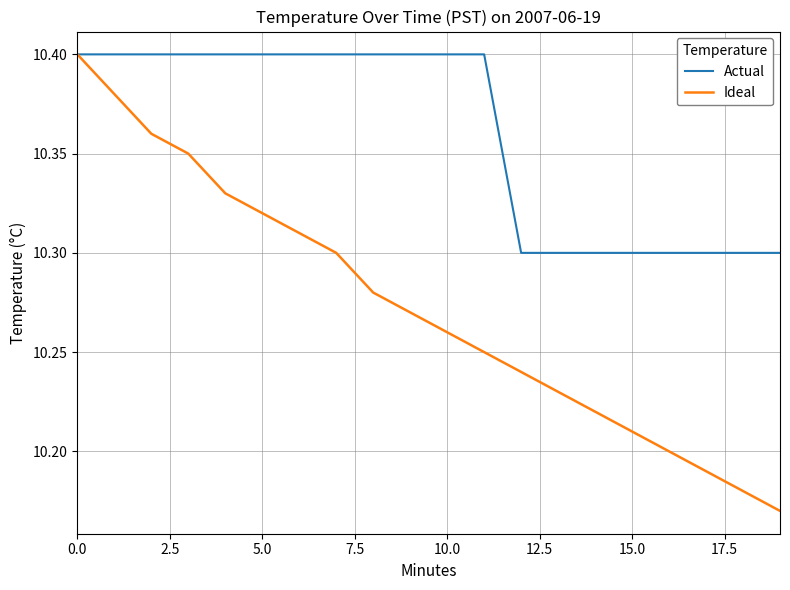

What is the difference between the maximum and second lowest values in the Actual series?

0.1